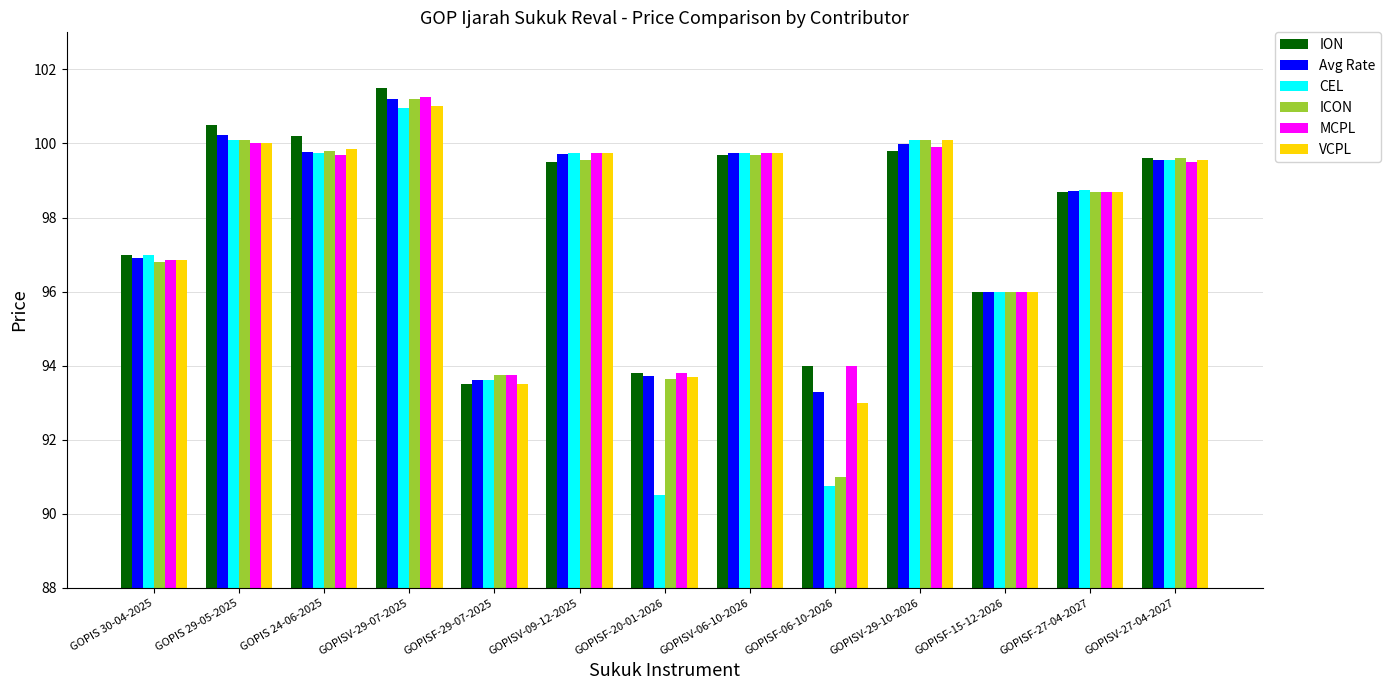

The value of Avg Rate at GOPIS 24-06-2025 is 99.8. True or false?

True